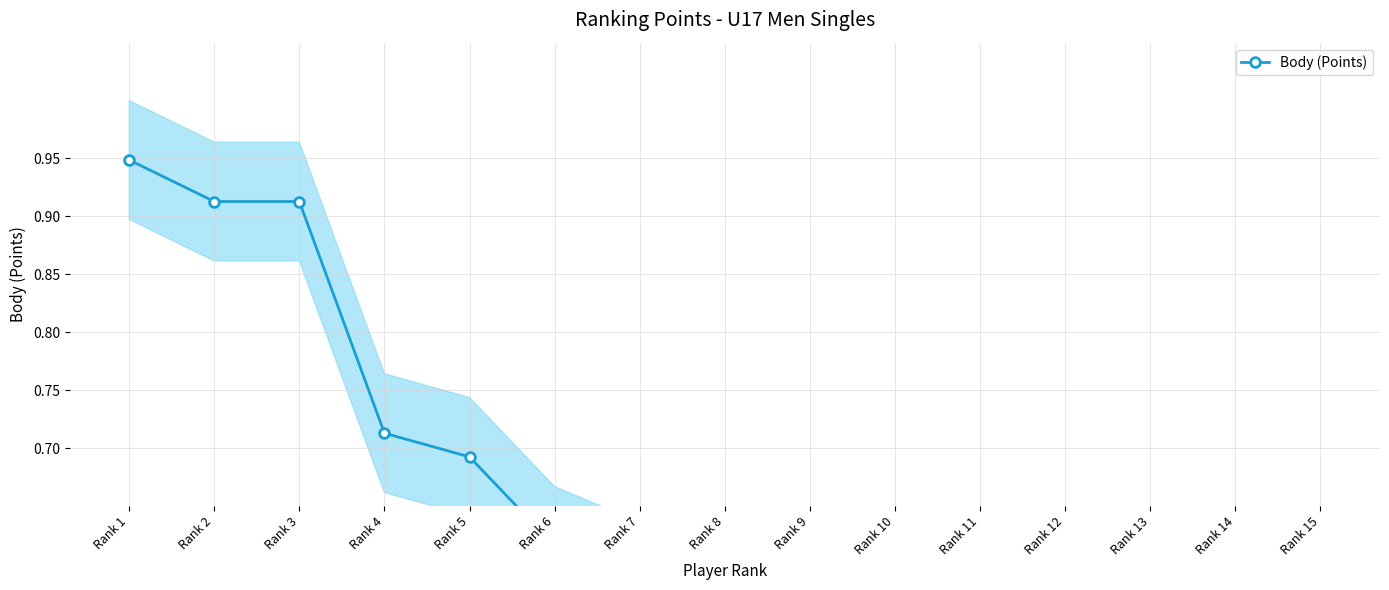

What is the sum of the values at Rank 13 and Rank 3?

1.4